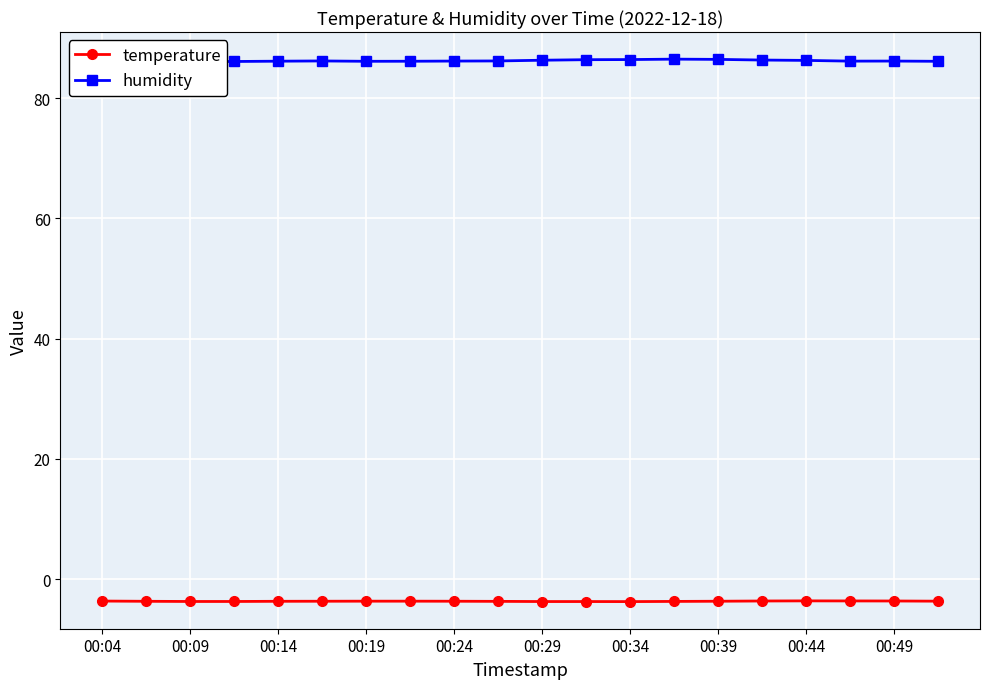

Reading left to right, what are all the values shown in this chart?

temperature: -3.6	-3.7	-3.7	-3.7	-3.7	-3.7	-3.7	-3.7	-3.7	-3.7	-3.7	-3.7	-3.7	-3.7	-3.7	-3.6	-3.6	-3.6	-3.6	-3.7
humidity: 86.2	86.1	86.1	86.1	86.2	86.2	86.1	86.2	86.2	86.2	86.3	86.4	86.4	86.5	86.5	86.3	86.3	86.2	86.2	86.1